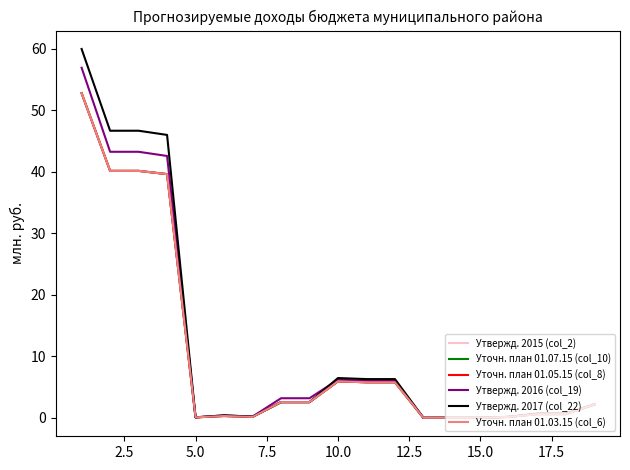

Is this an area chart (filled region under the line)?

No